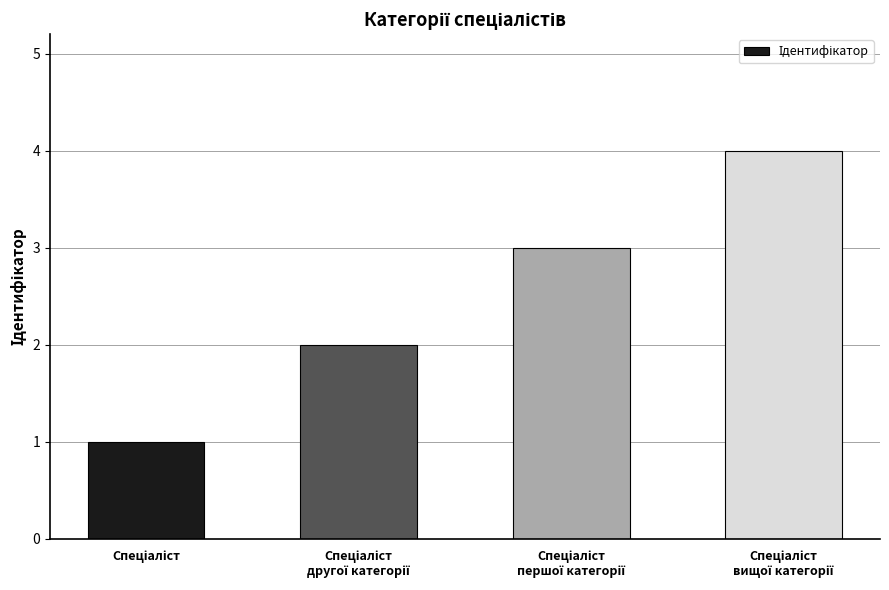

What is the greatest value displayed?

4